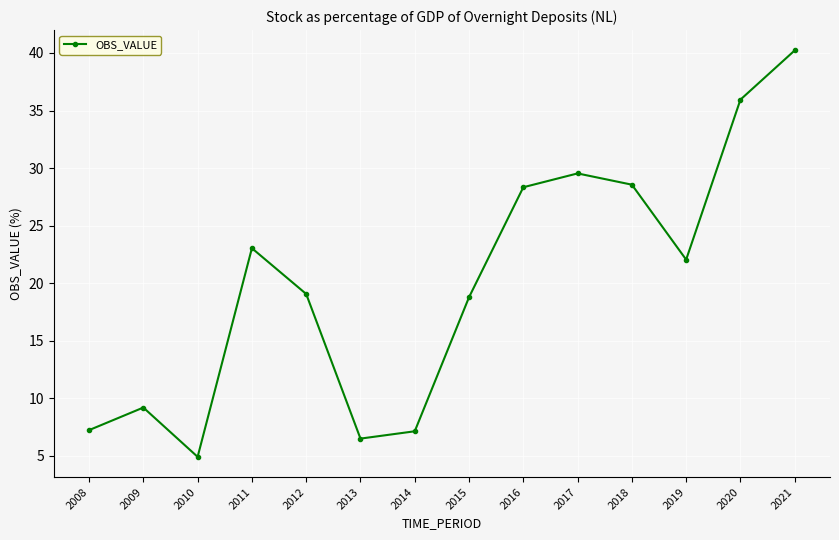

How many values exceed 22?

7